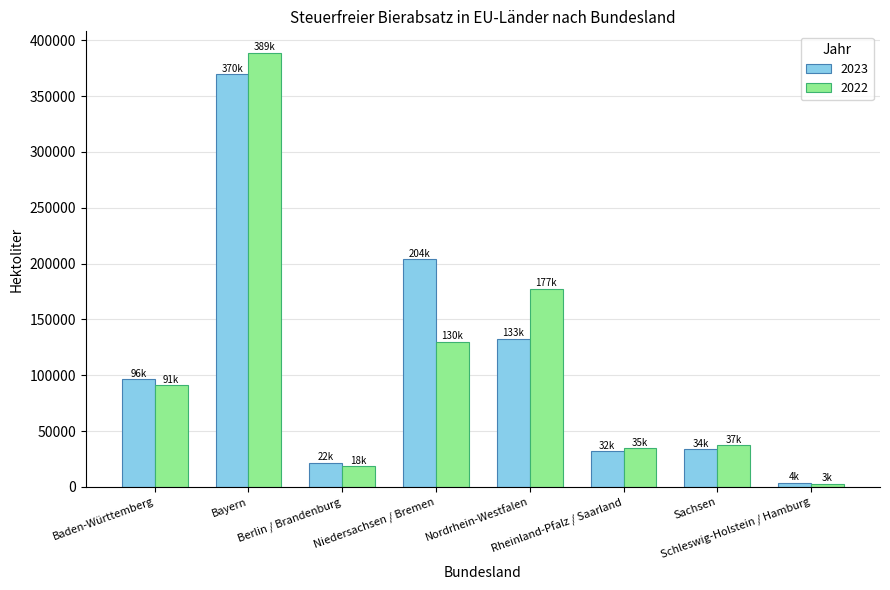

What is the maximum value for 2023?

369634.1